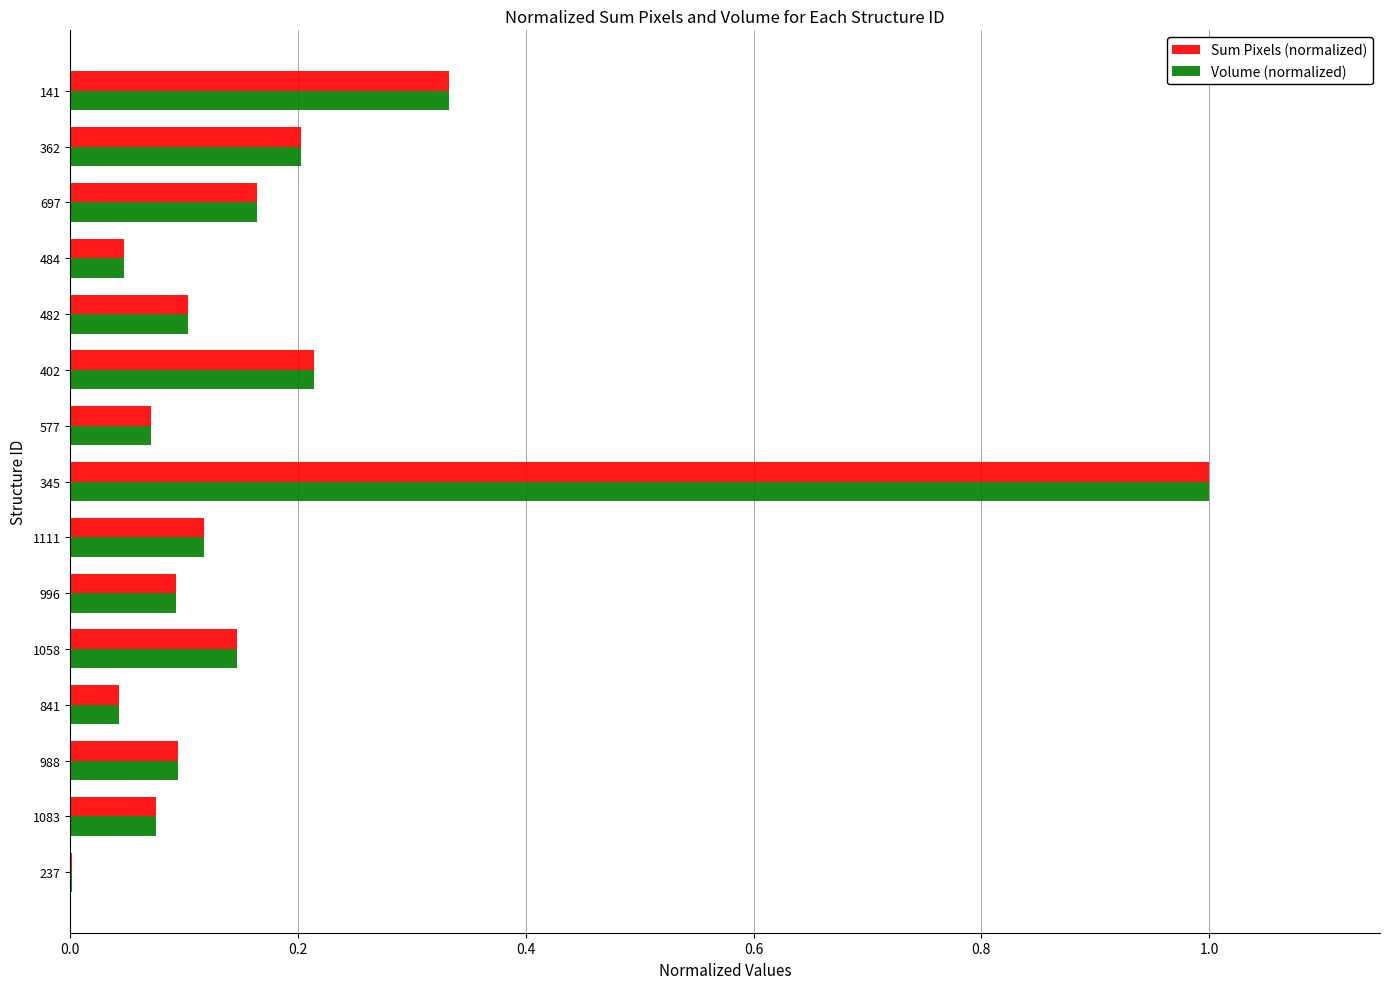

At which category is the sum across all series the highest?

345